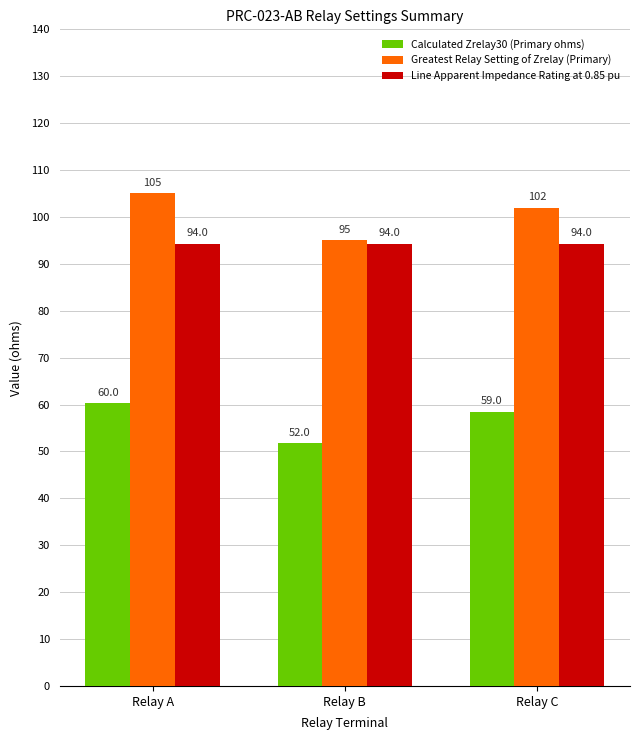

At Relay C, list the series in order from smallest to largest.

Calculated Zrelay30 (Primary ohms), Line Apparent Impedance Rating at 0.85 pu, Greatest Relay Setting of Zrelay (Primary)